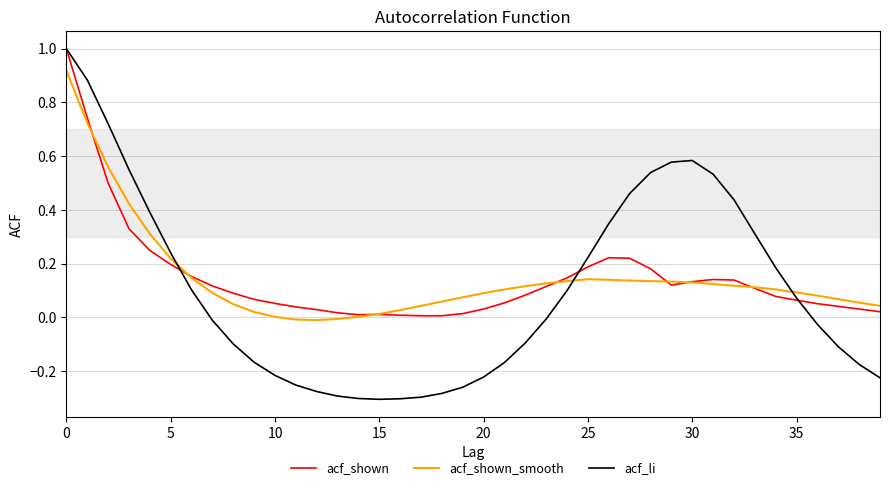

What is the maximum value for acf_li?

1.0